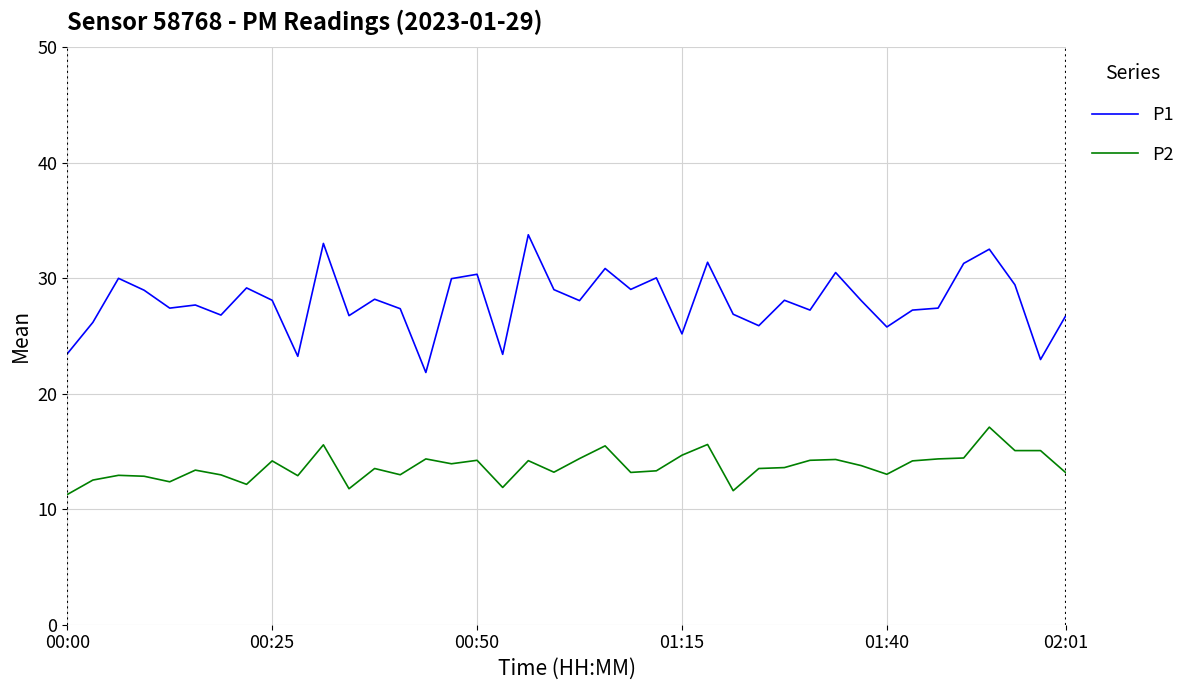

How many distinct data groups are displayed?

2